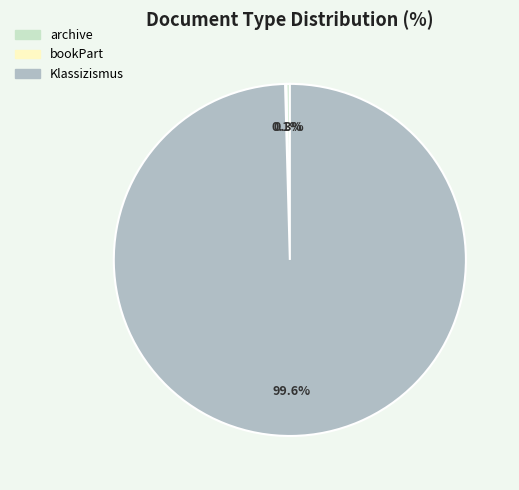

What is the majority slice?

Klassizismus